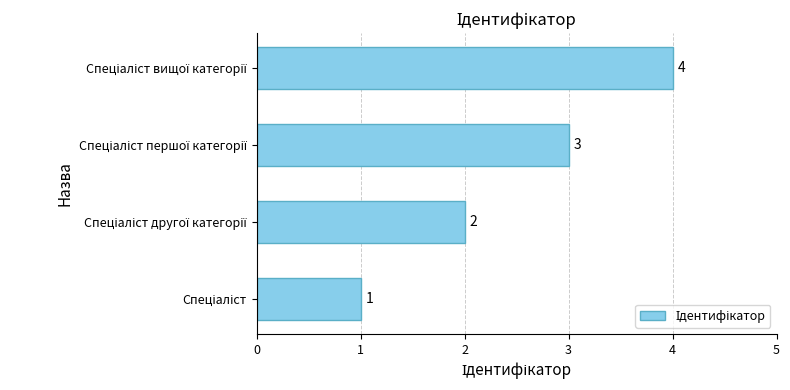

What is the difference between the maximum and minimum values?

3